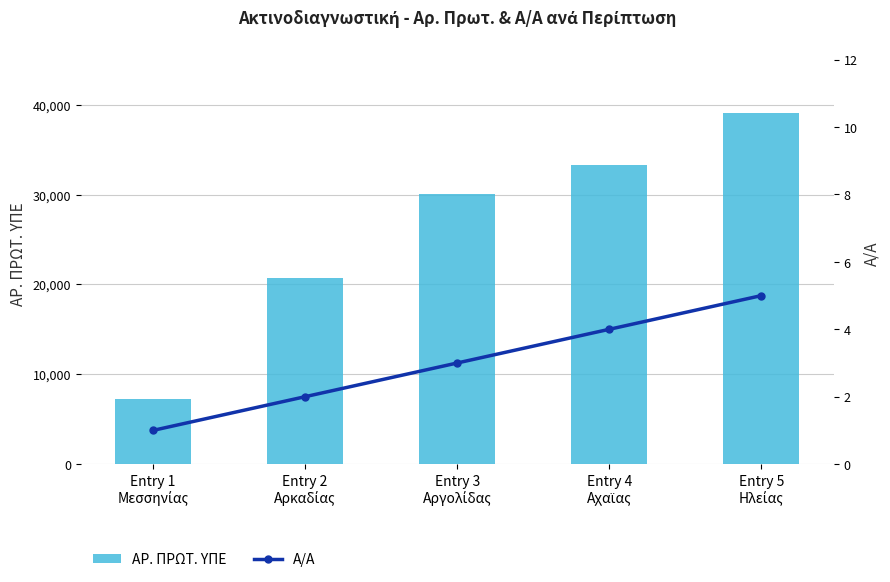

At which category is the sum across all series the highest?

Entry 5
Ηλείας